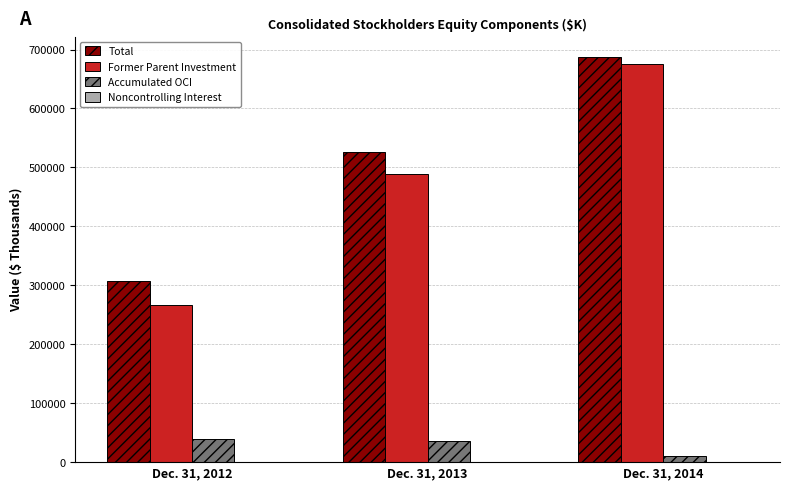

Which category has the highest value in the Former Parent Investment series?

Dec. 31, 2014